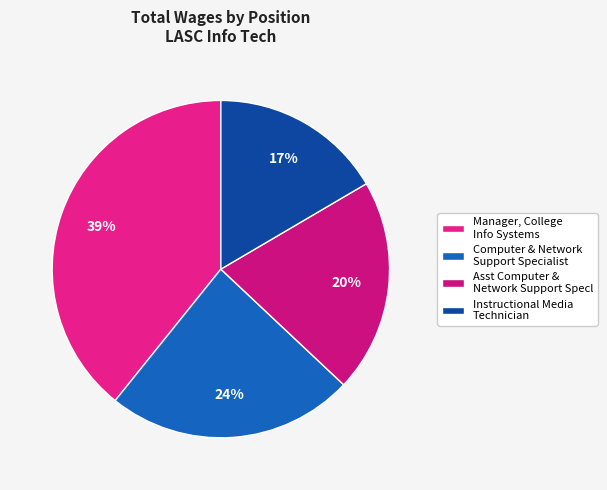

What is the largest slice in the pie chart?

Manager, College Info Systems